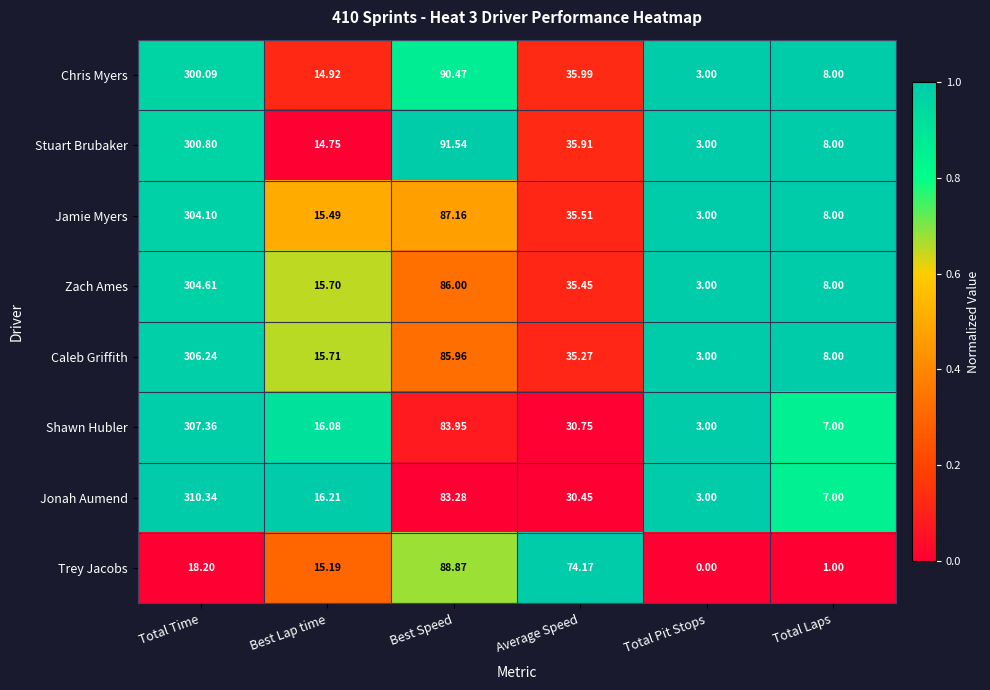

Where is Caleb Griffith nearest to the value 154?

Best Speed